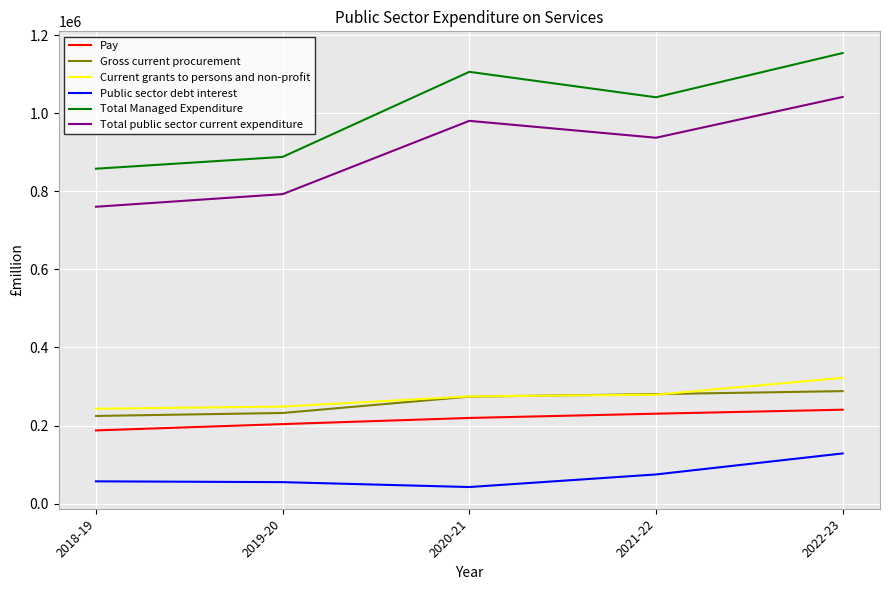

How many Gross current procurement values are between 232113 and 280459?

3